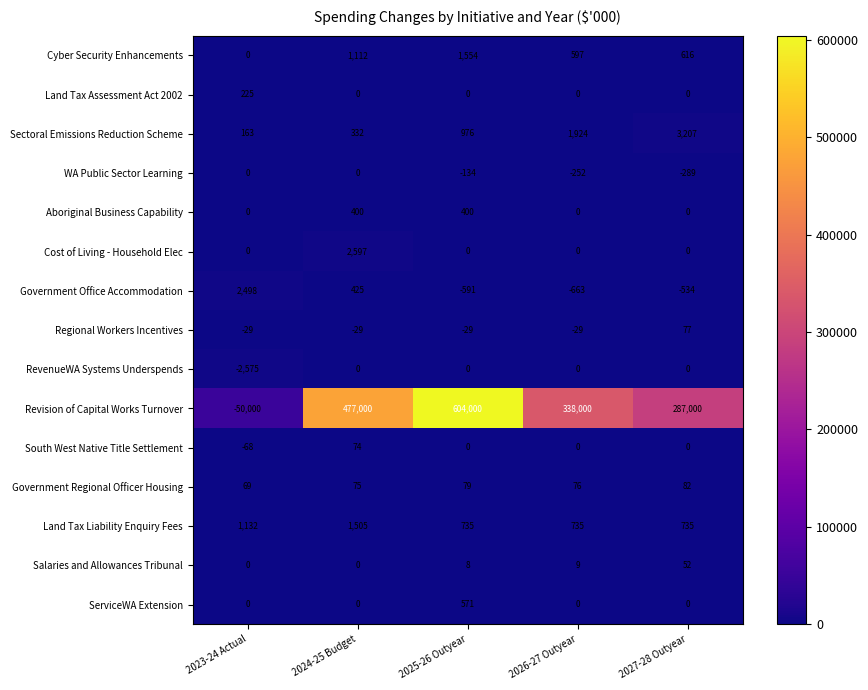

True or false: Government Regional Officer Housing has a value of 116 at 2027-28 Outyear.

False